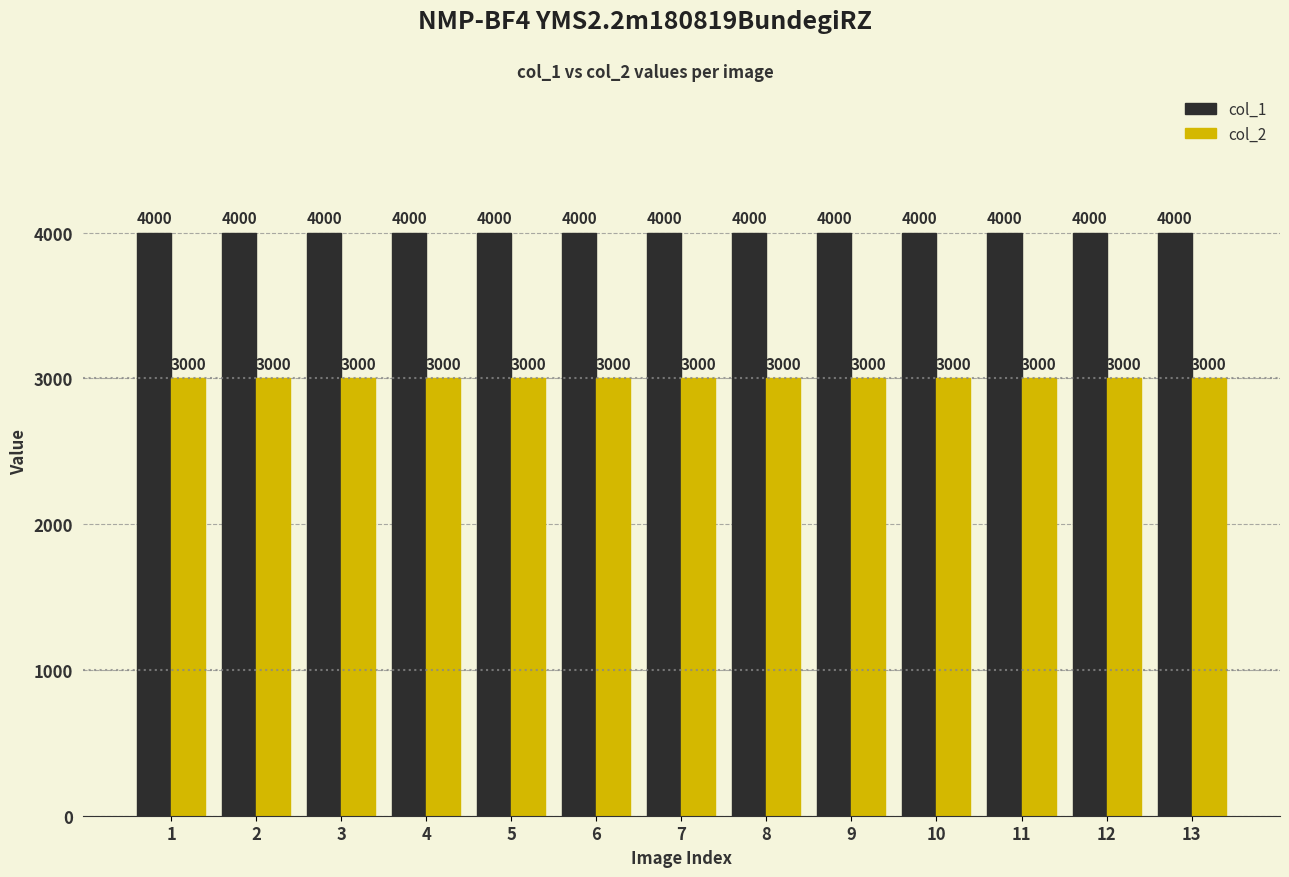

Reading left to right, list all the values displayed in this chart.

col_1: 1=4000	2=4000	3=4000	4=4000	5=4000	6=4000	7=4000	8=4000	9=4000	10=4000	11=4000	12=4000	13=4000
col_2: 1=3000	2=3000	3=3000	4=3000	5=3000	6=3000	7=3000	8=3000	9=3000	10=3000	11=3000	12=3000	13=3000